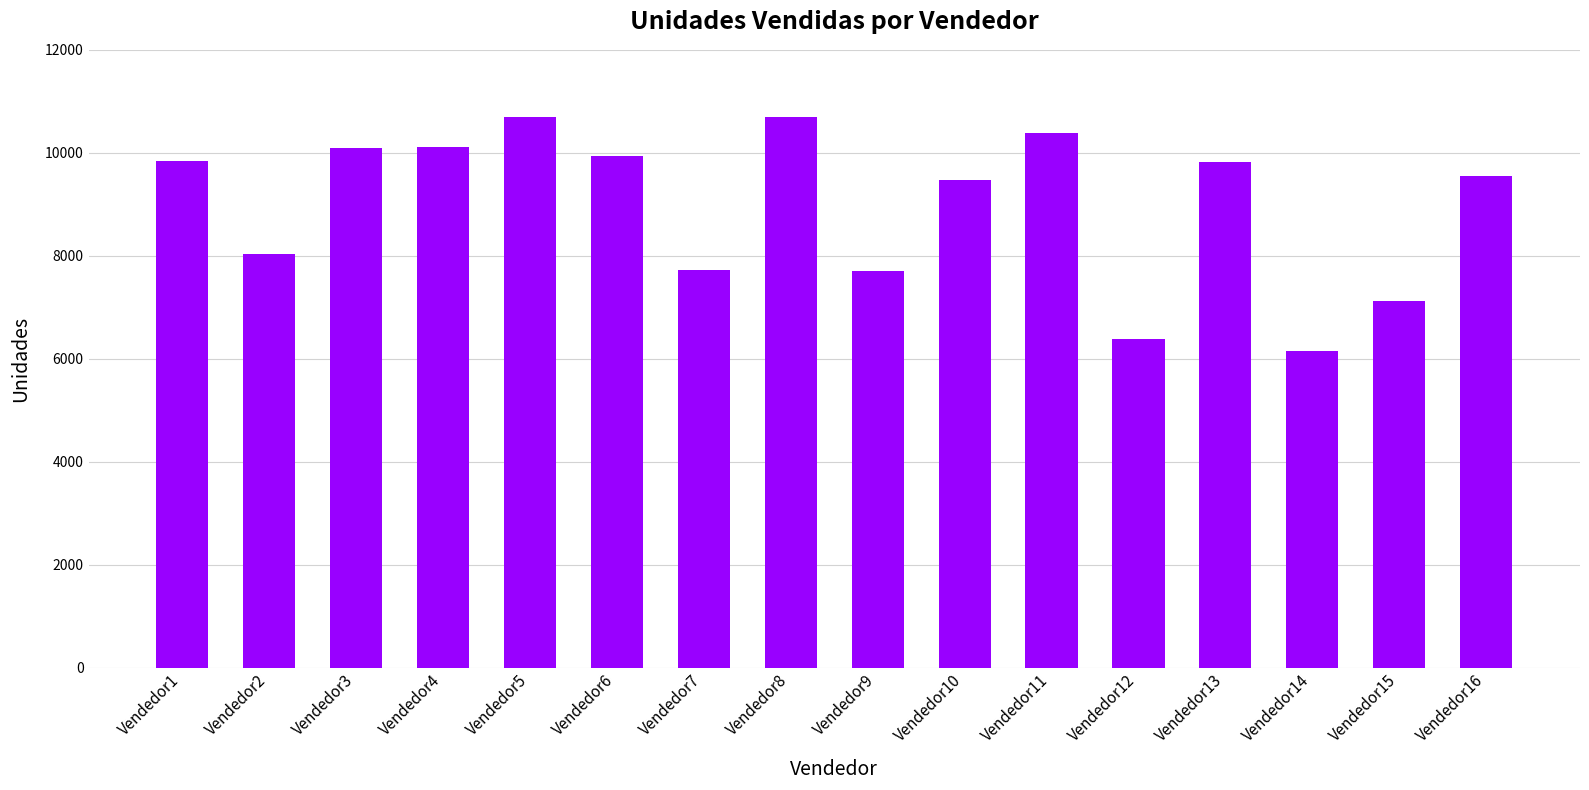

What is the value of the 5th bar from the left?

10690